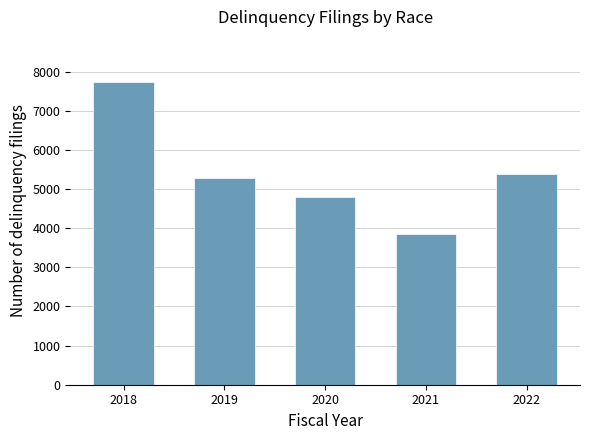

Reading left to right, extract all data points from this chart.

7731	5274	4800	3860	5398